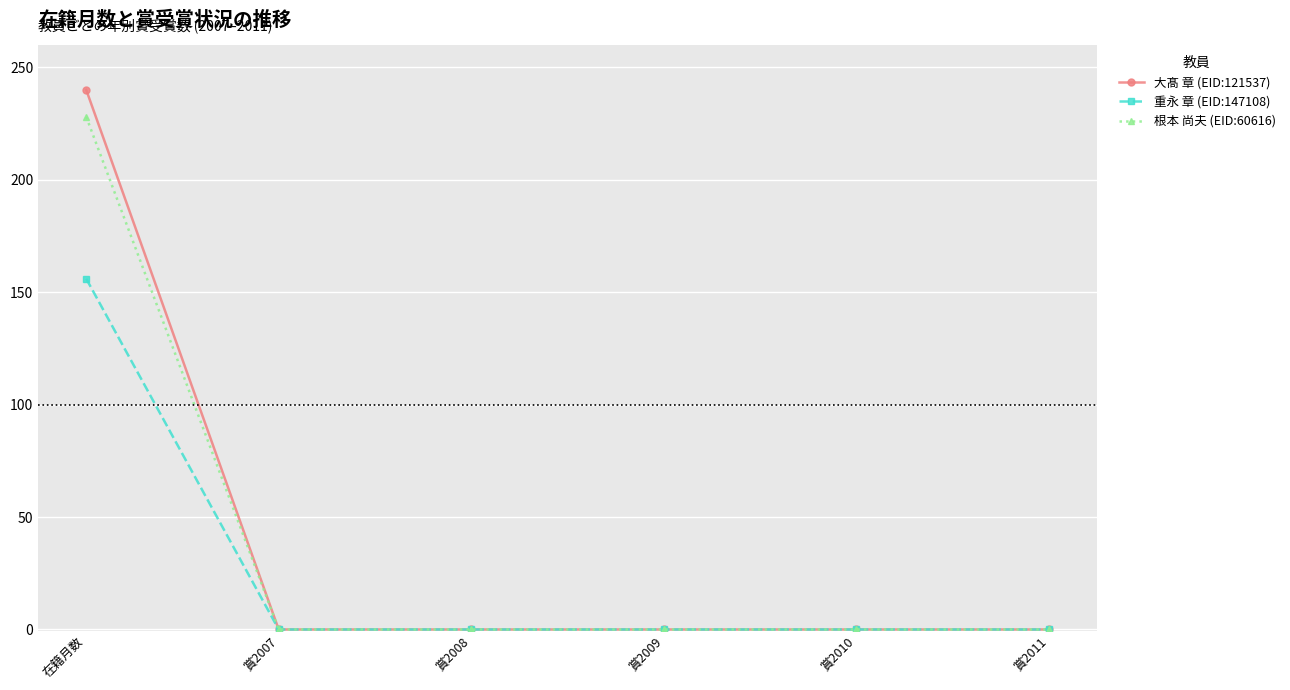

At which category is the sum across all series the highest?

在籍月数